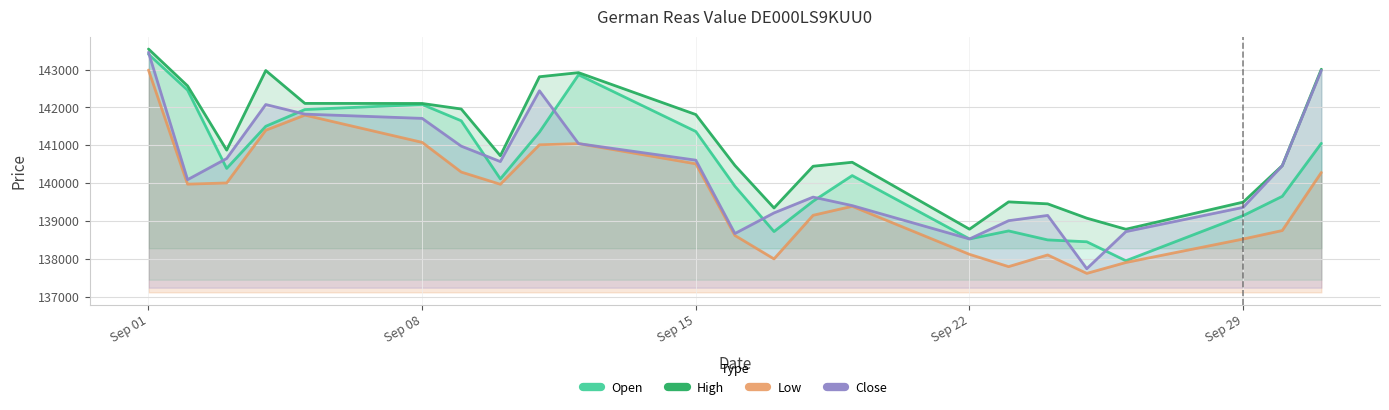

Which series has the largest total across all categories?

High